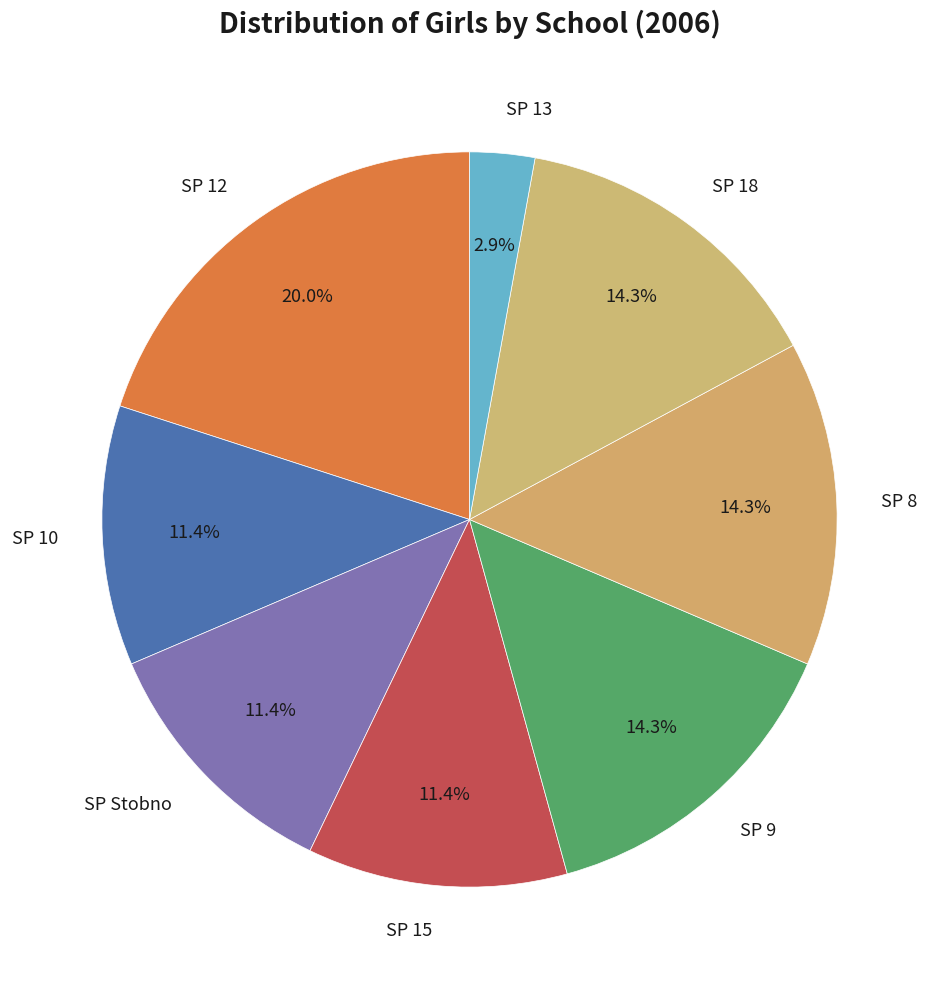

What is the ratio of the value at SP Stobno to the value at SP 15?

1.0